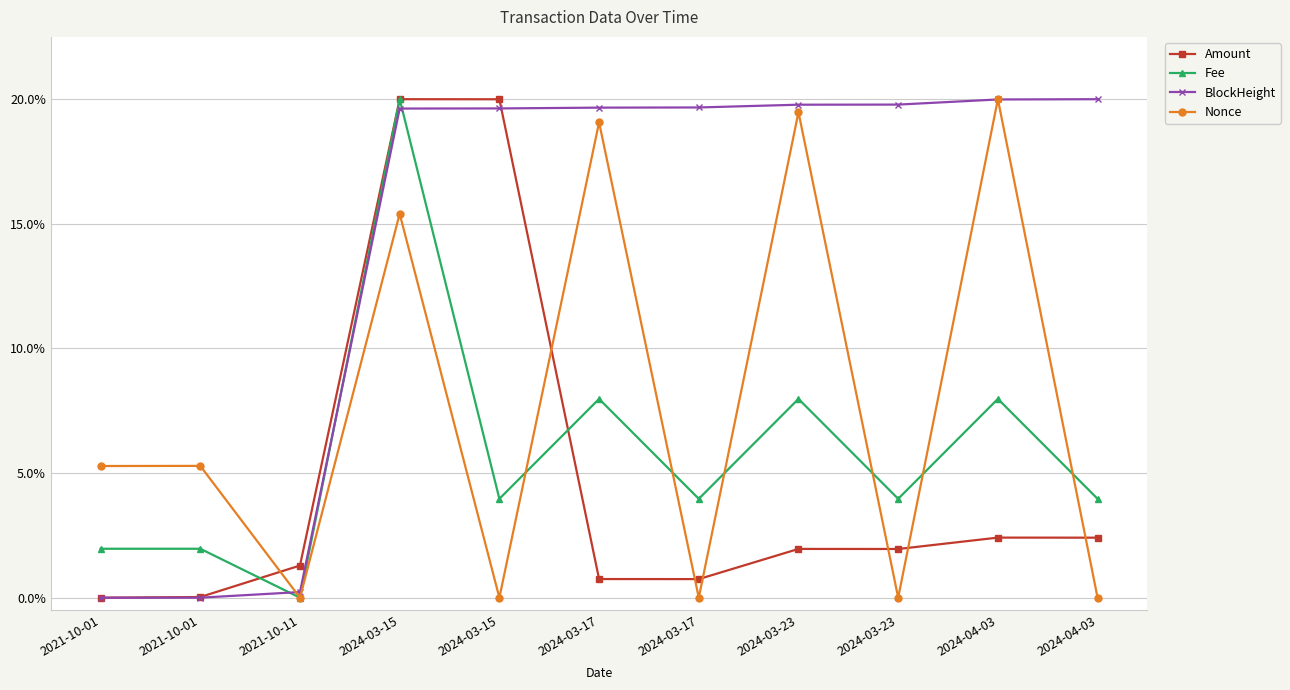

List the series in order of their peak value, lowest first.

Amount, Fee, BlockHeight, Nonce